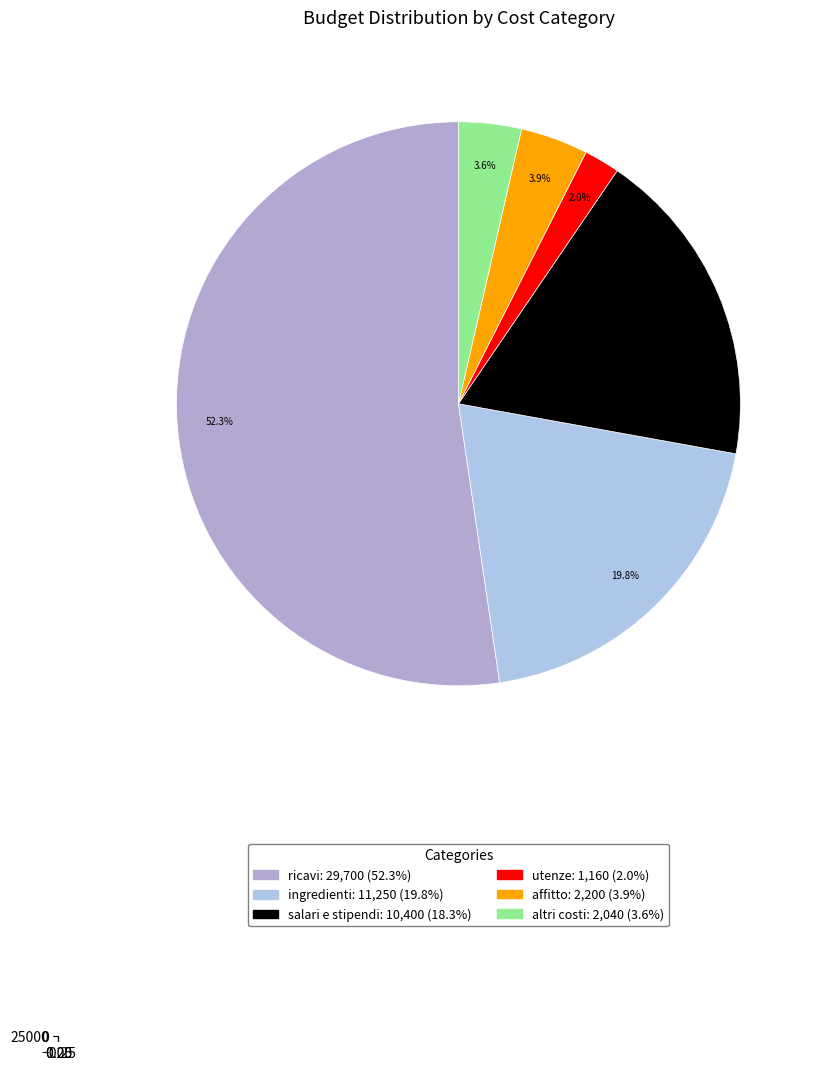

How many slices are in this pie chart?

6